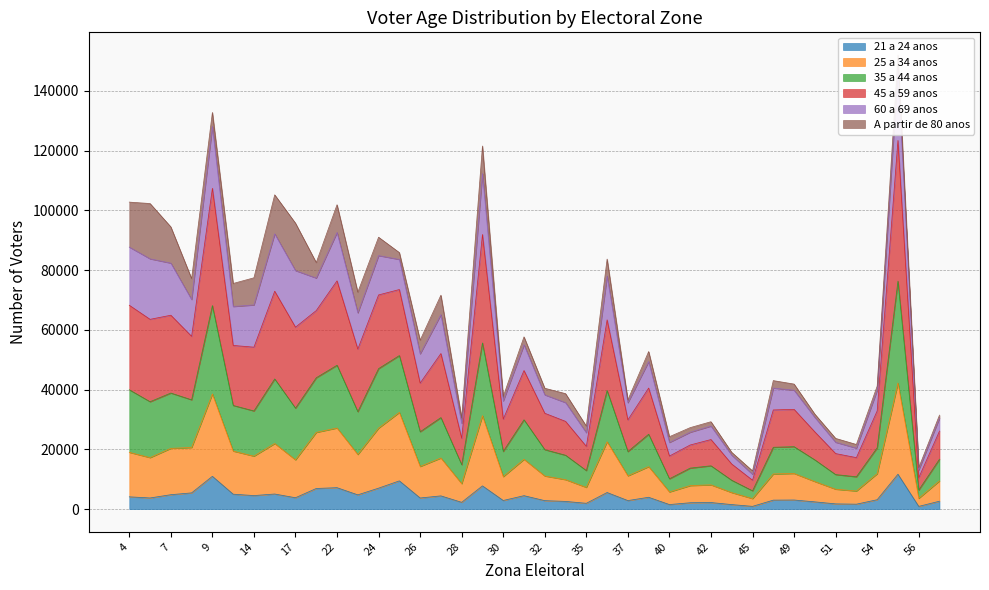

The value of 25 a 34 anos at 26 is 14281. True or false?

True